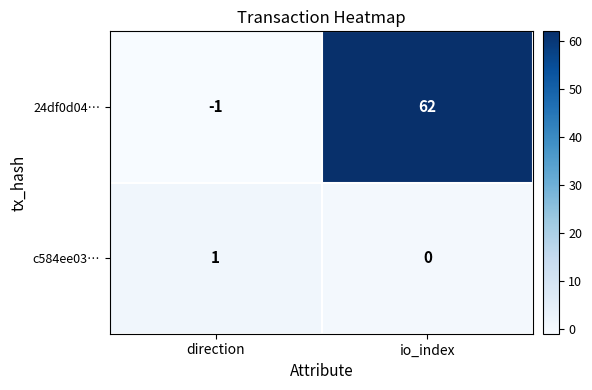

List the series in order of their peak value, highest first.

24df0d04…, c584ee03…